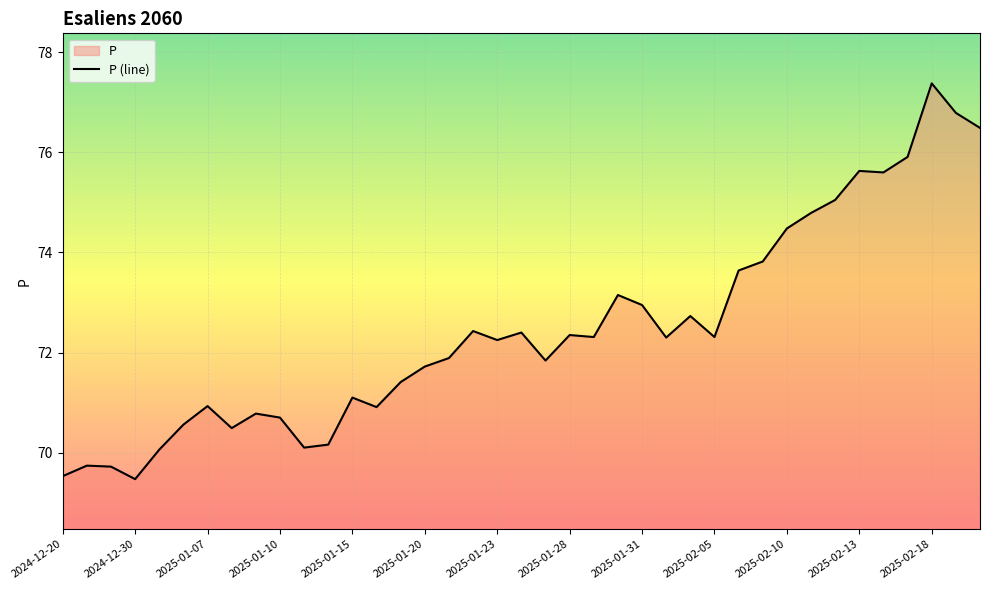

How many interior local valleys (lower than both neighbors) does the data have?

10